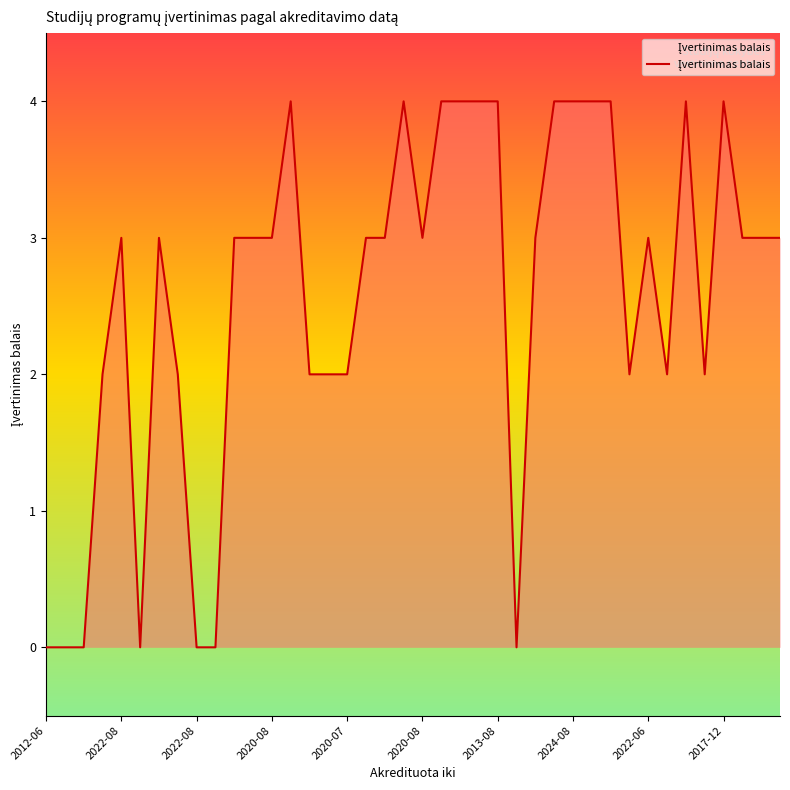

True or false: there are more than 1 points higher than both neighbors.

True